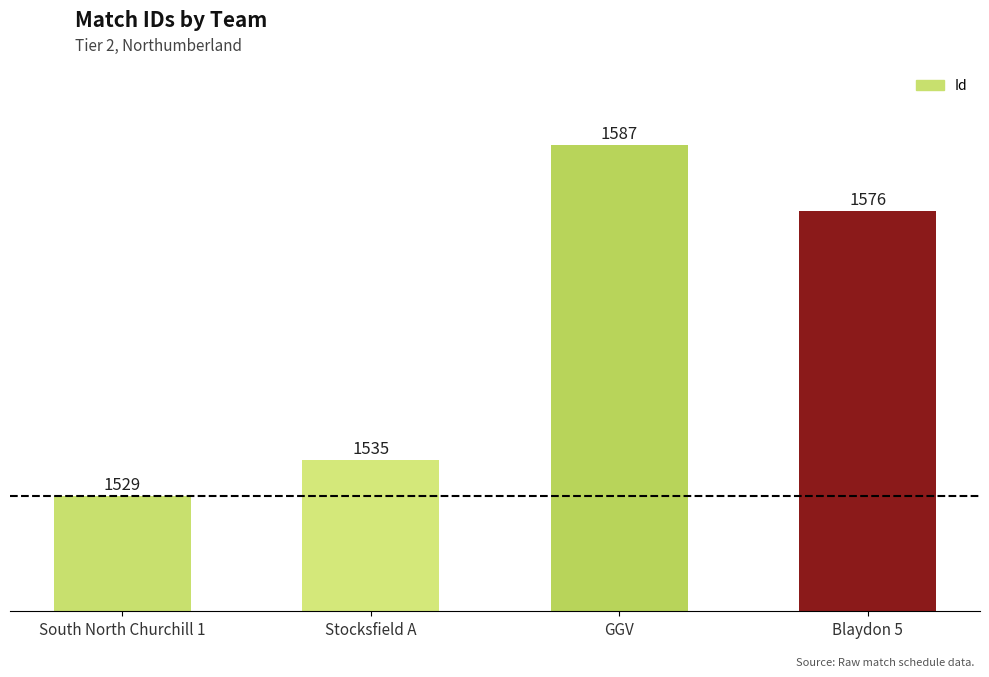

What is the label of the 1st bar from the right?

Blaydon 5